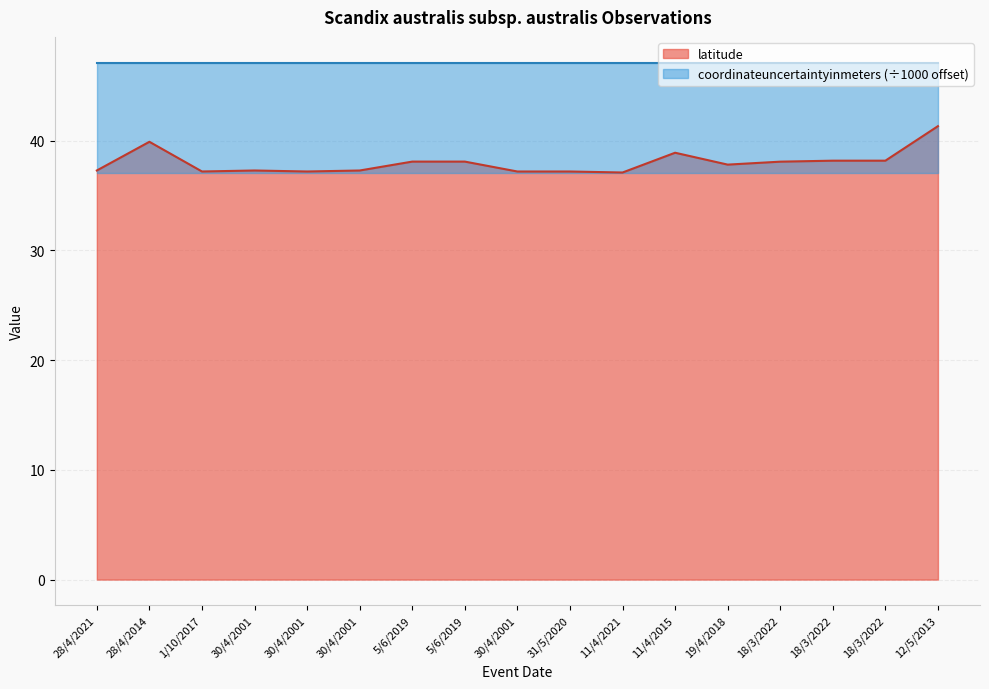

What is the label of the 7th point from the right?

11/4/2021